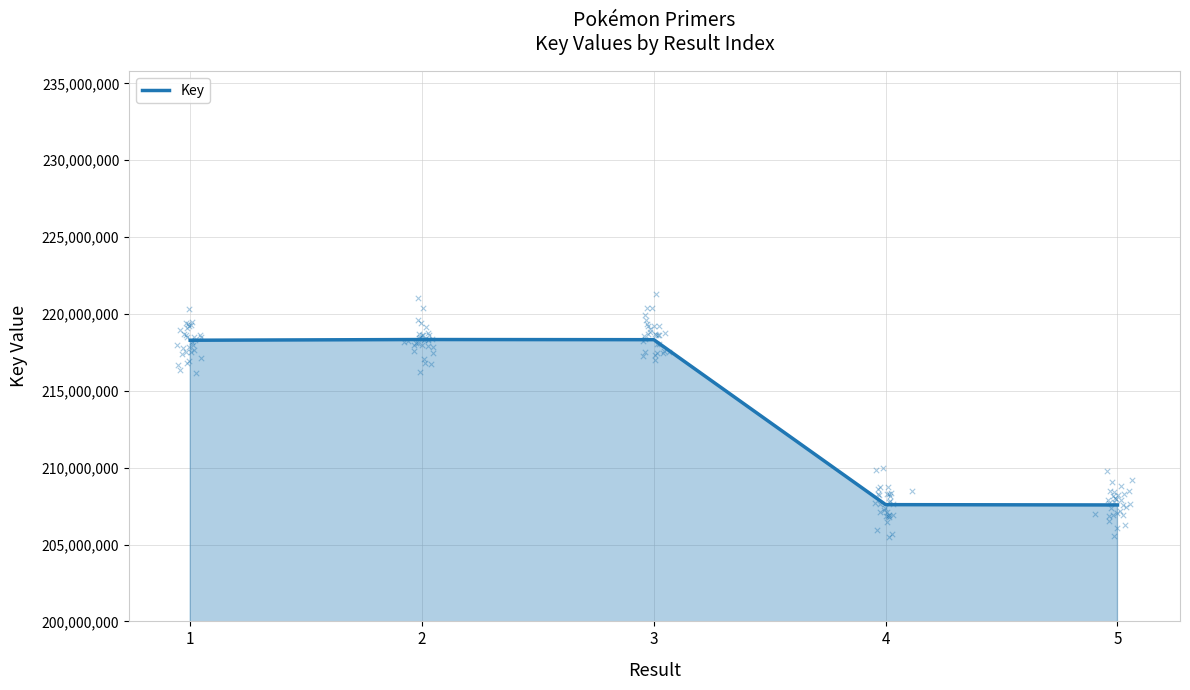

What is the change in value from 4 to 5?

-20100